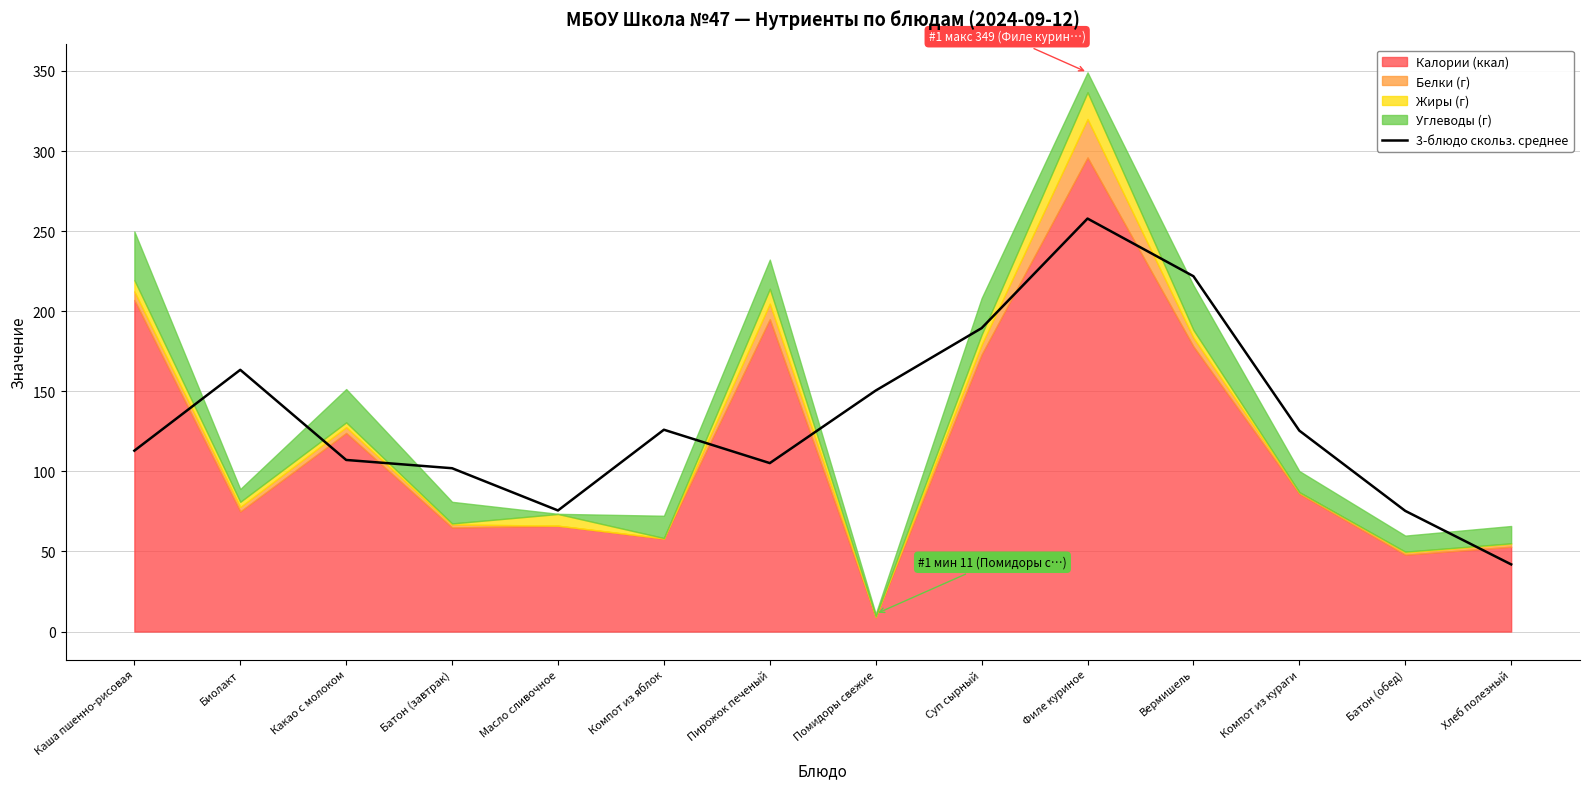

Between Биолакт and Филе куриное, which is larger?

Филе куриное